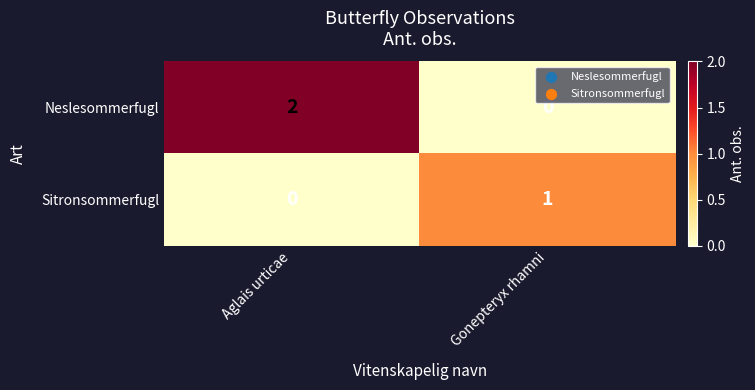

Reading left to right, extract all data points from this chart.

Neslesommerfugl: 2	0
Sitronsommerfugl: 0	1